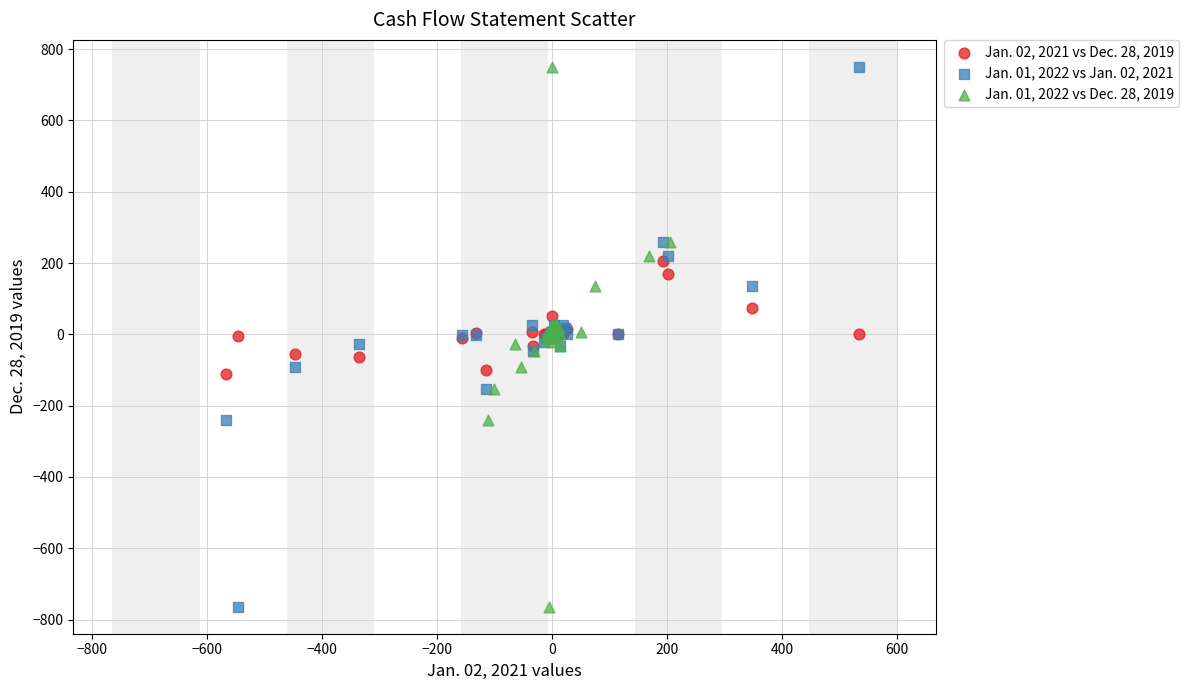

What are all the series names shown in the legend?

Jan. 02, 2021 vs Dec. 28, 2019, Jan. 01, 2022 vs Jan. 02, 2021, Jan. 01, 2022 vs Dec. 28, 2019